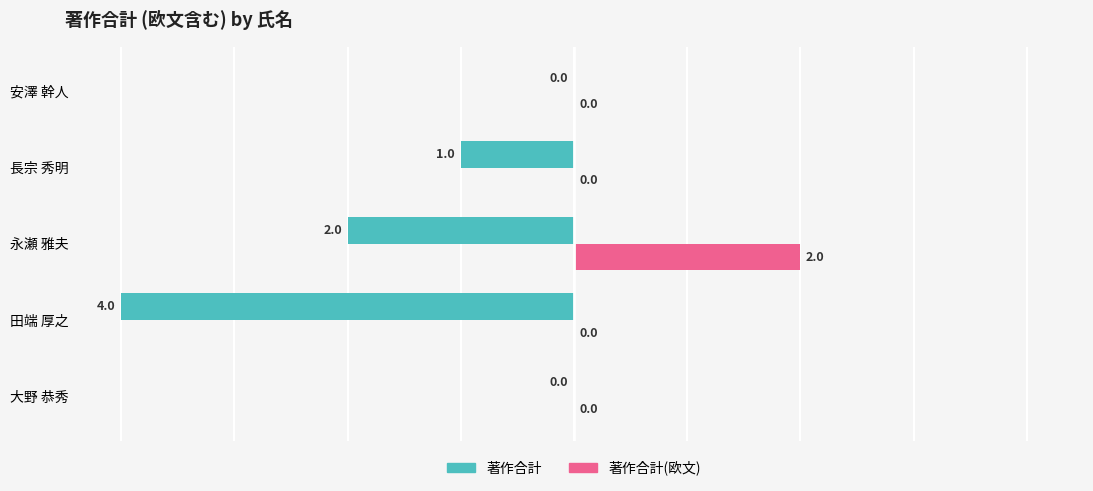

Between 長宗 秀明 and 安澤 幹人, which series saw the biggest shift?

著作合計